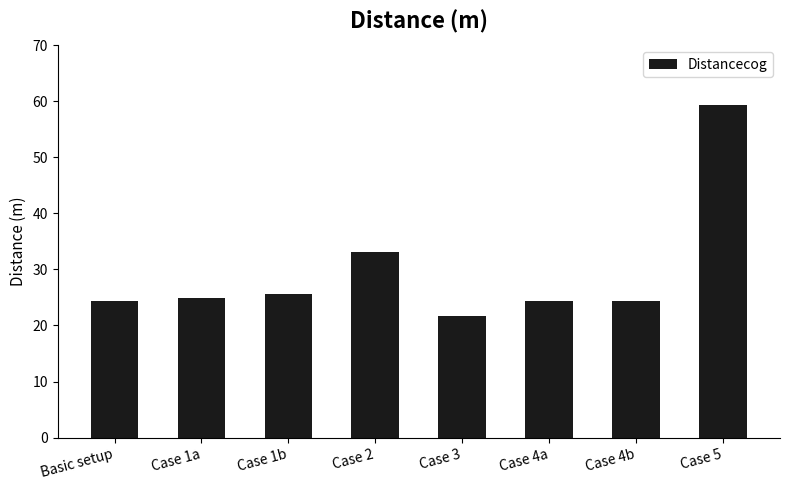

What is the average value?

29.7